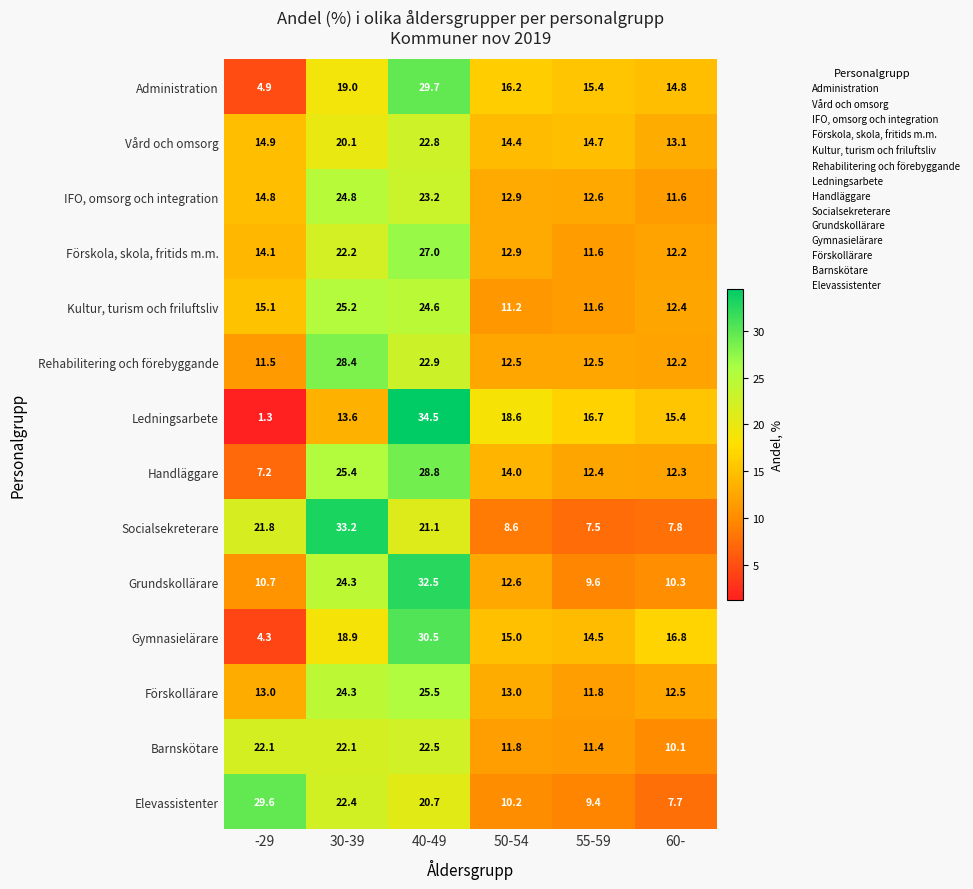

How many series are shown in this chart?

14